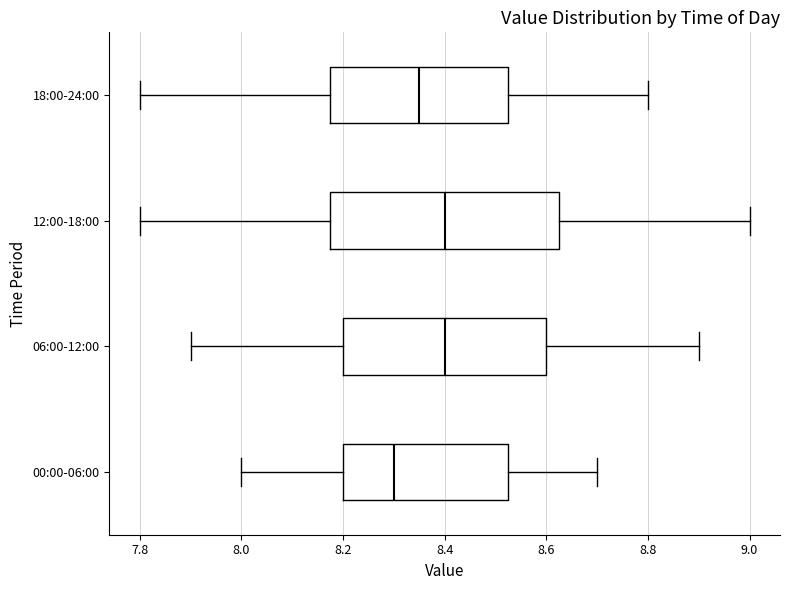

Which box is the widest, from its left edge to its right edge?

12:00-18:00